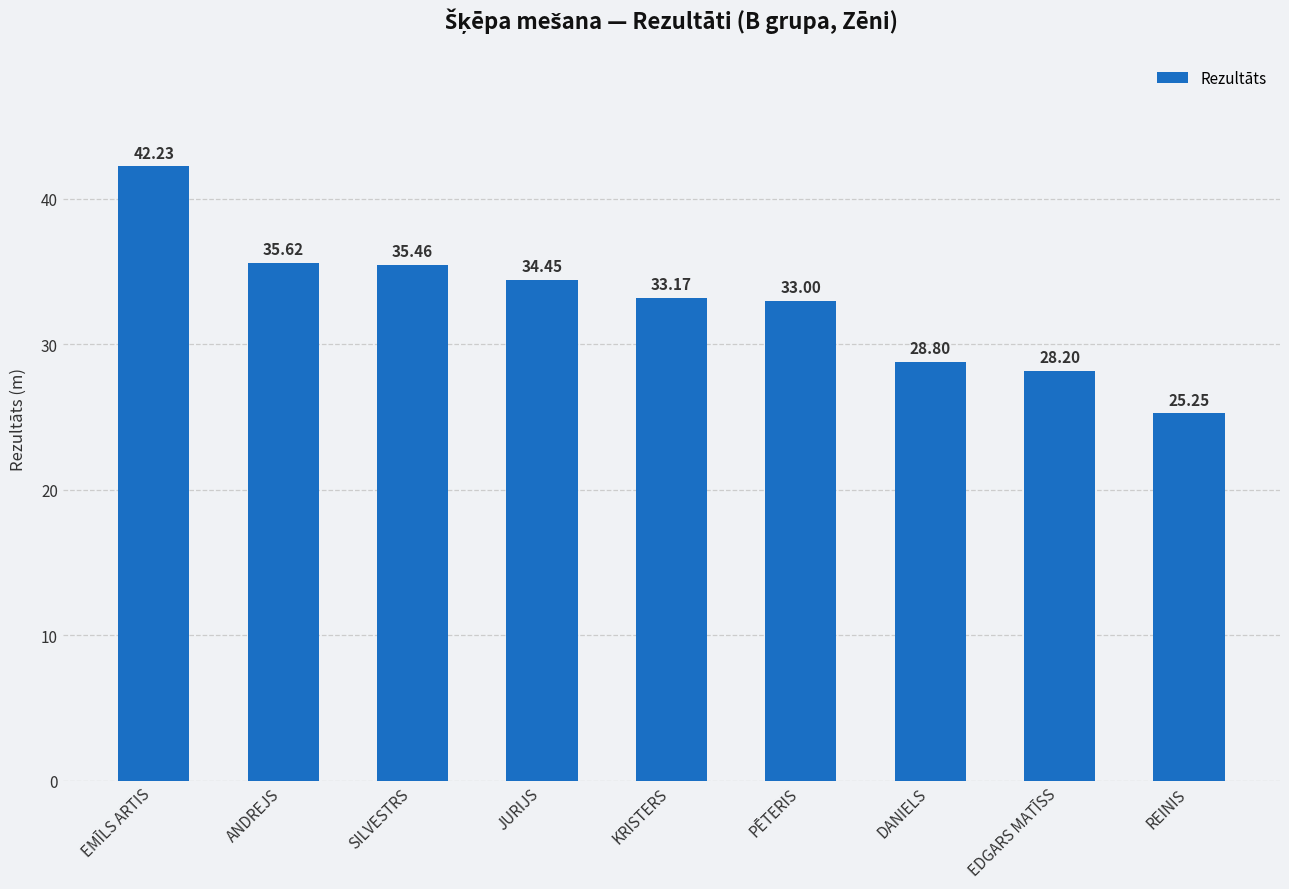

What is the change in value from ANDREJS to SILVESTRS?

-0.2